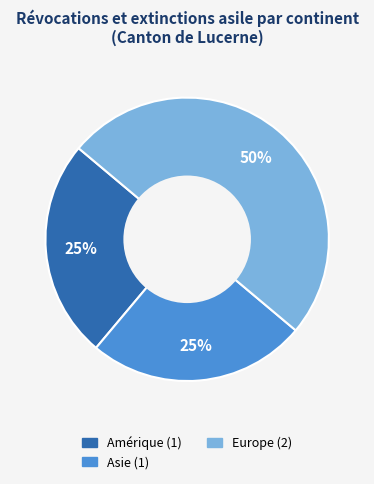

To the nearest percent, what is the difference between the largest and smallest slice percentages?

25%